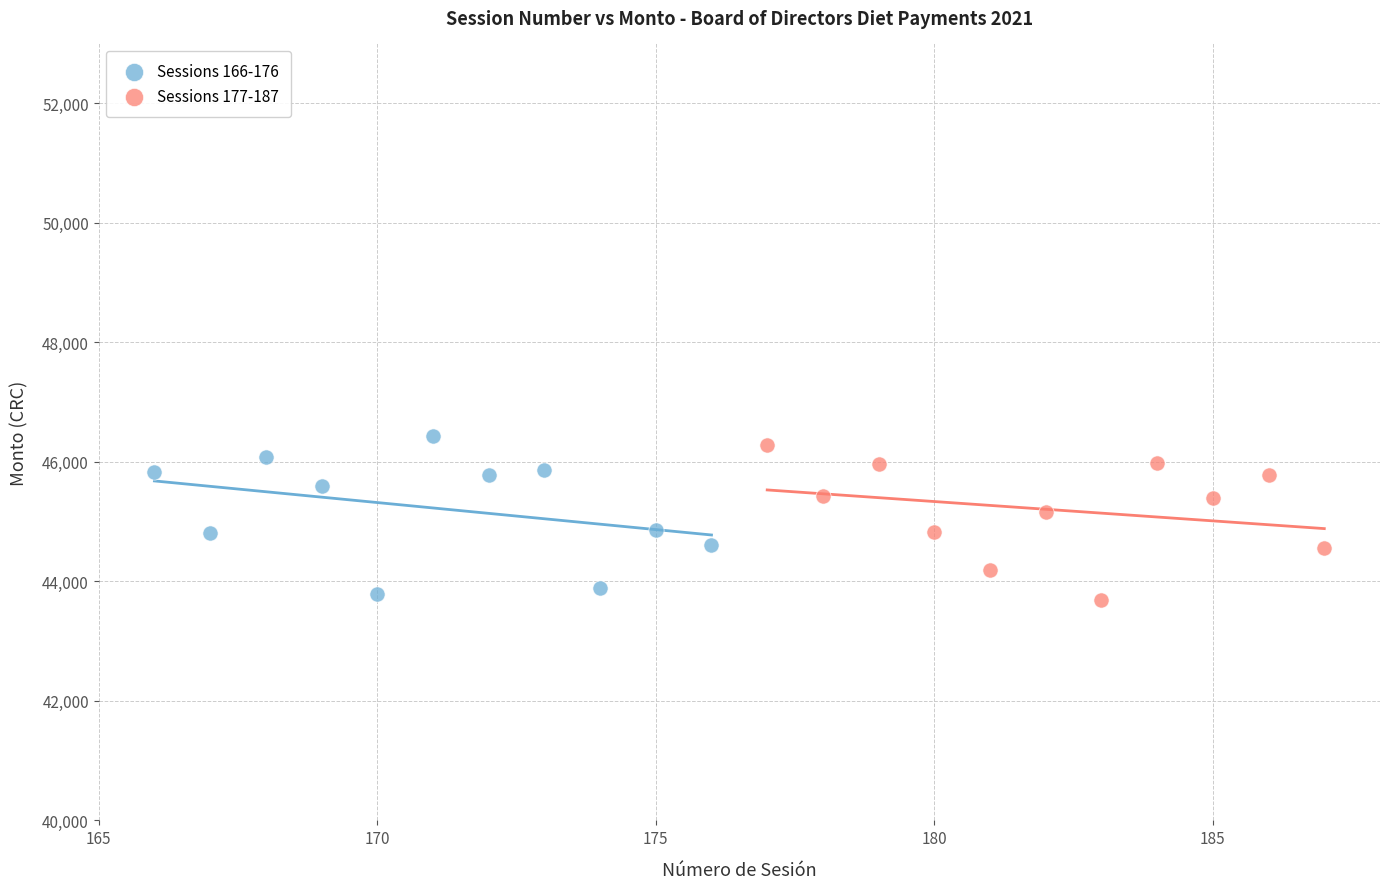

Which series reaches the maximum Y coordinate?

Sessions 166-176